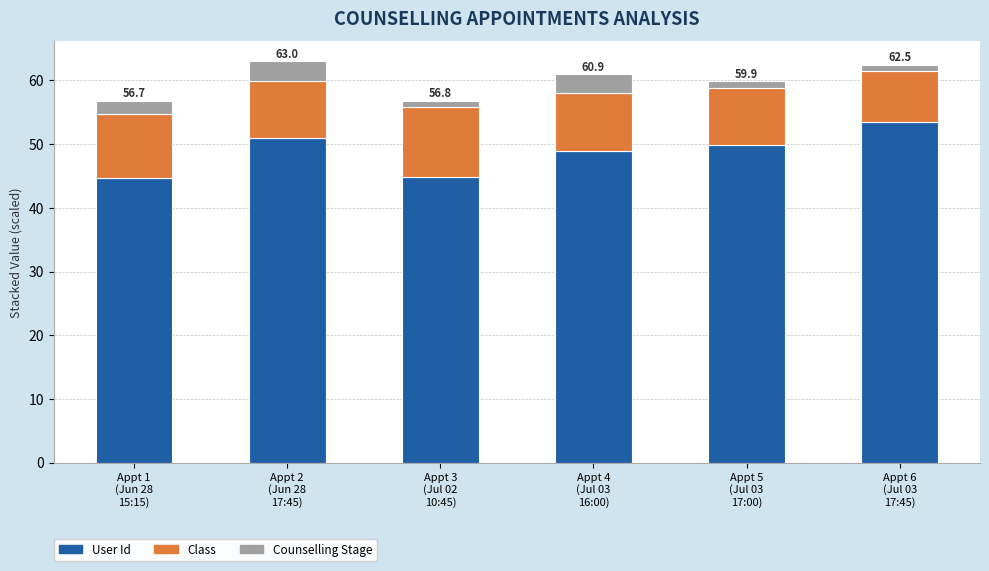

What is the difference between the second highest and second lowest values in the User Id series?

6.1